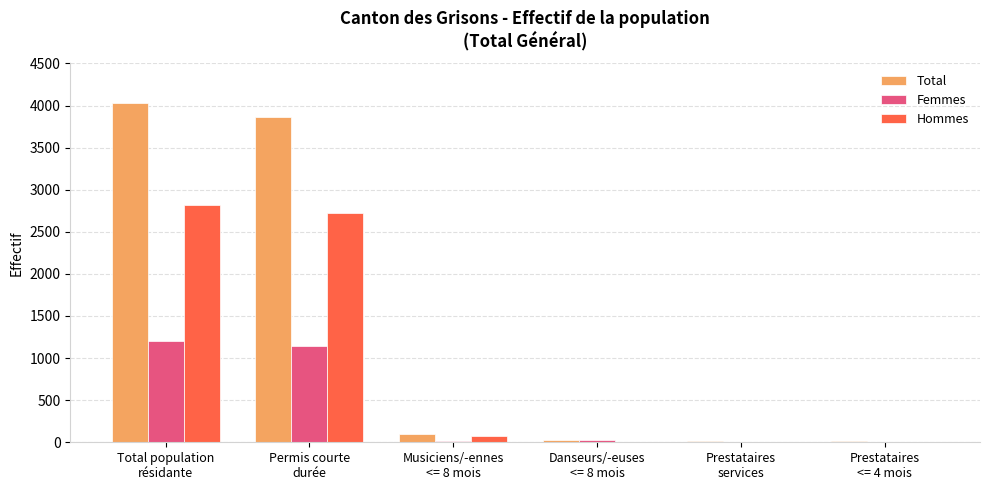

What is the sum of all Total values?

8048